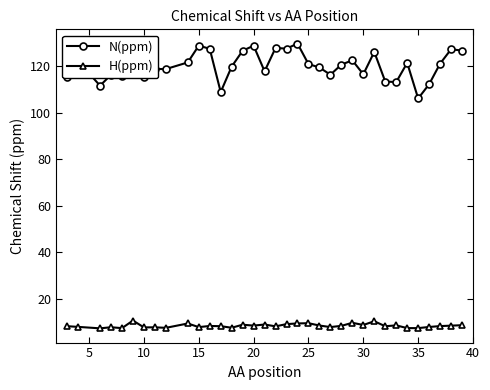

What is the lowest value of the N(ppm) series?

106.2